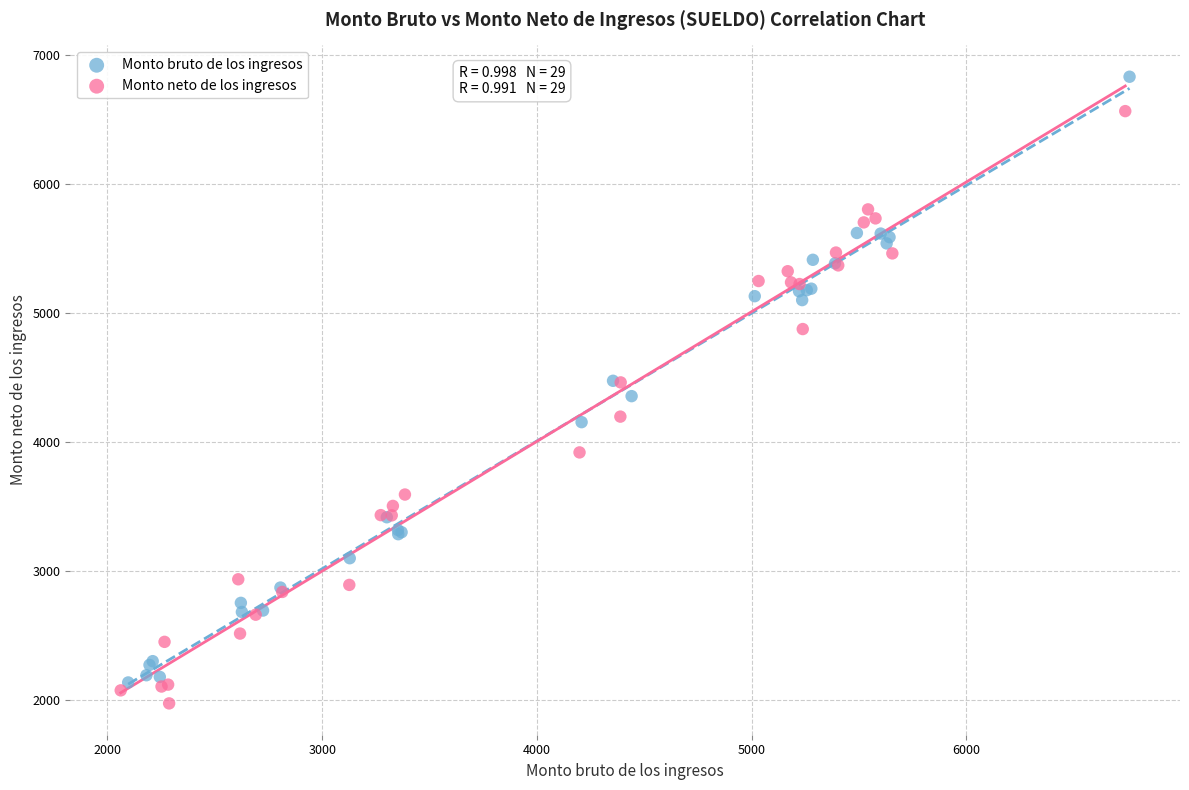

Which series reaches the maximum Y coordinate?

Monto bruto de los ingresos